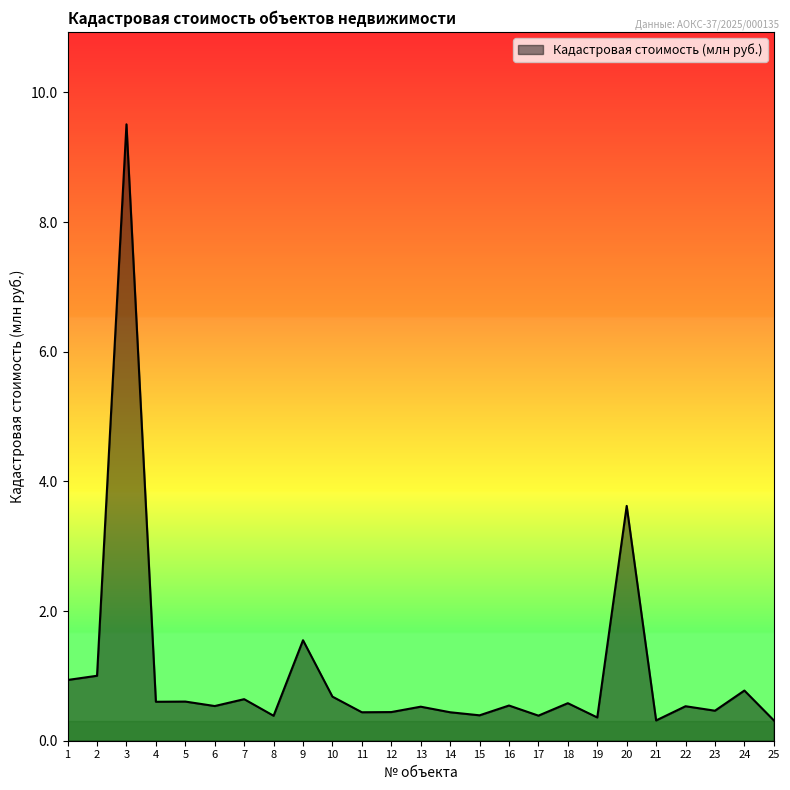

True or false: the data shows 0.5 at 13.

True